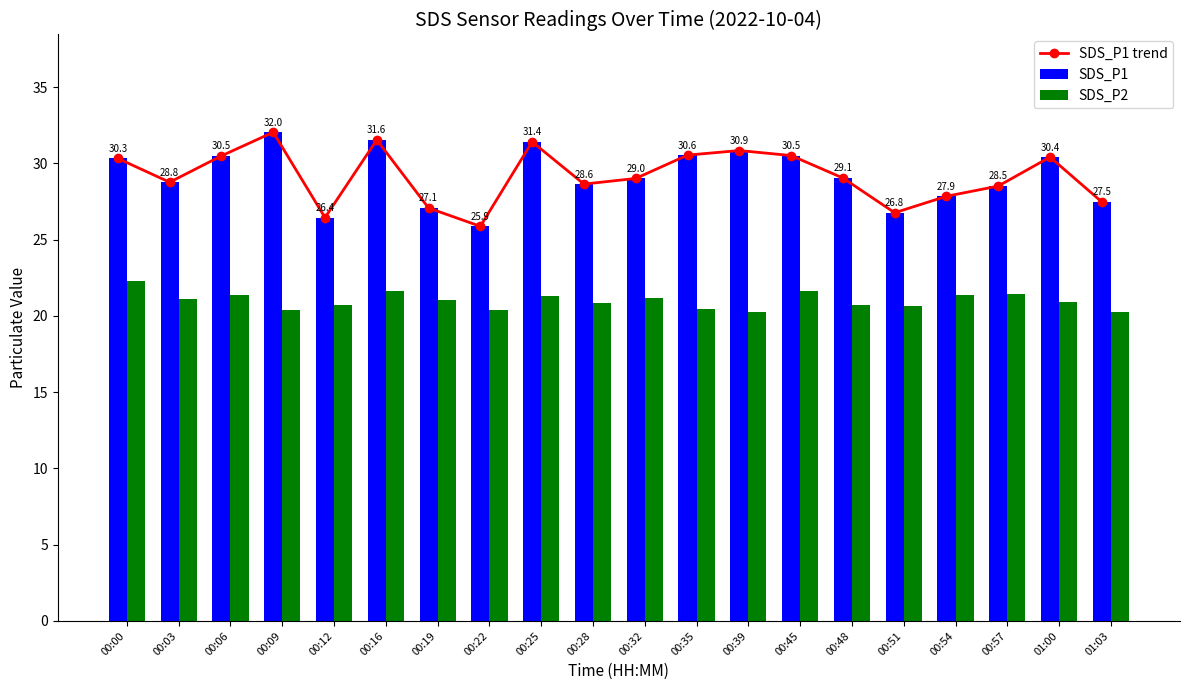

At how many categories does at least one series exceed 31?

3